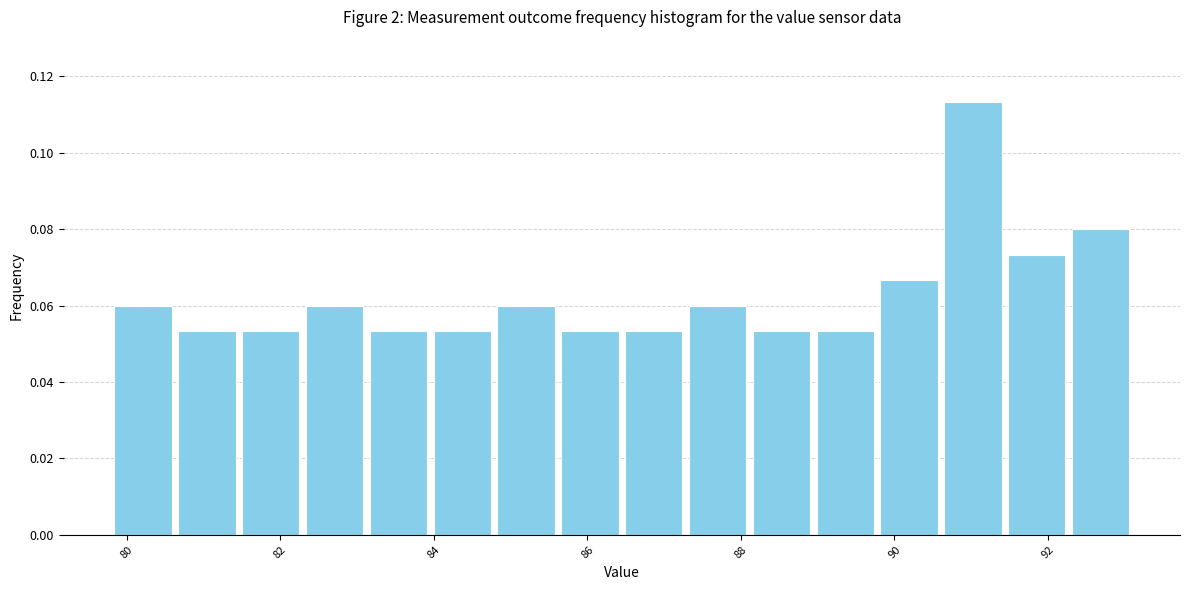

Over which range of the x-axis is the bar tallest?

90.6 to 91.4